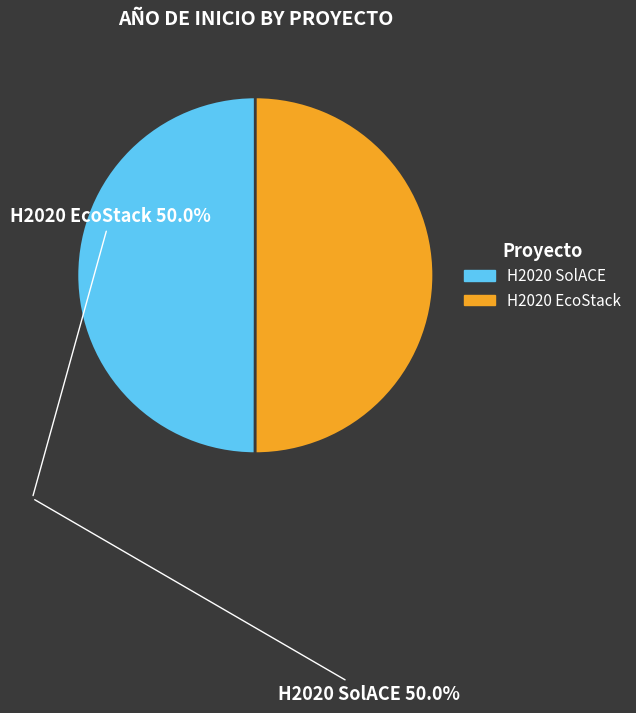

How many slices are in this pie chart?

2